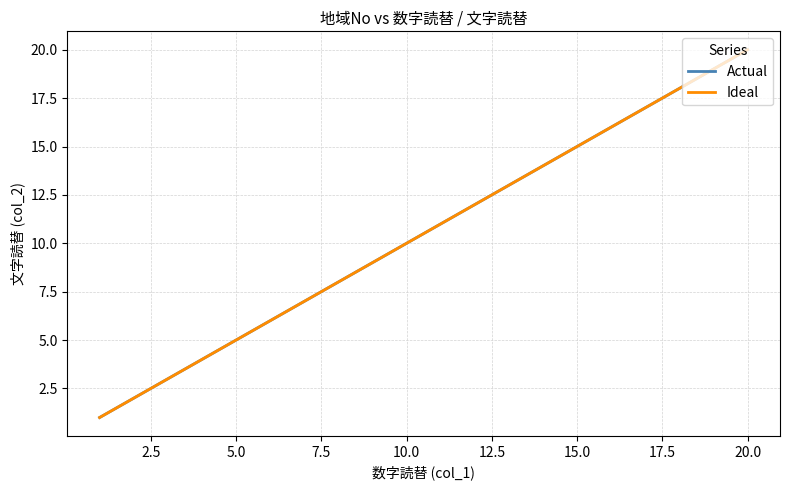

What is the sum of all Ideal values?

210